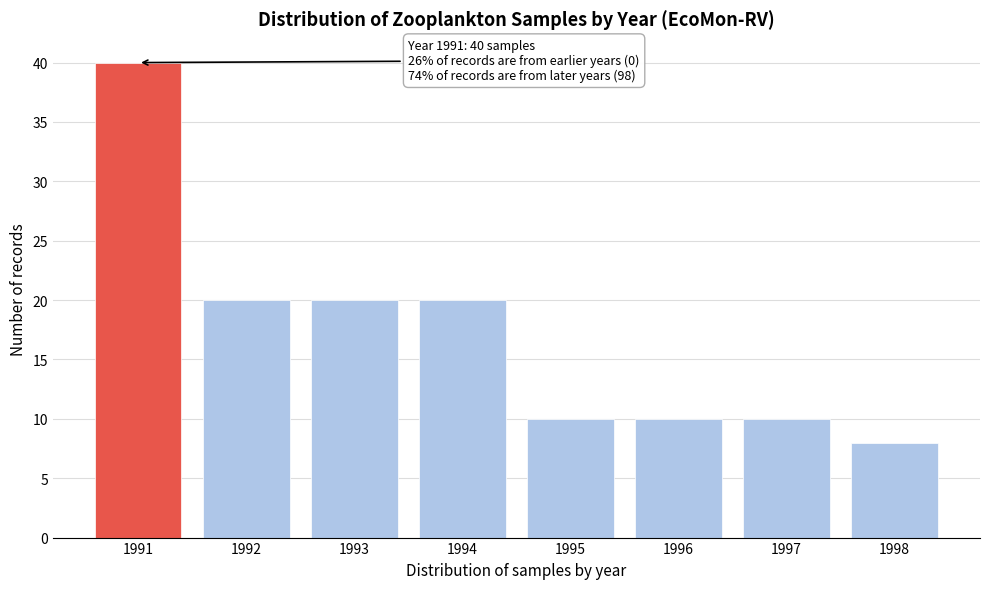

Reading left to right, what are all the values shown in this chart?

1991=40	1992=20	1993=20	1994=20	1995=10	1996=10	1997=10	1998=8